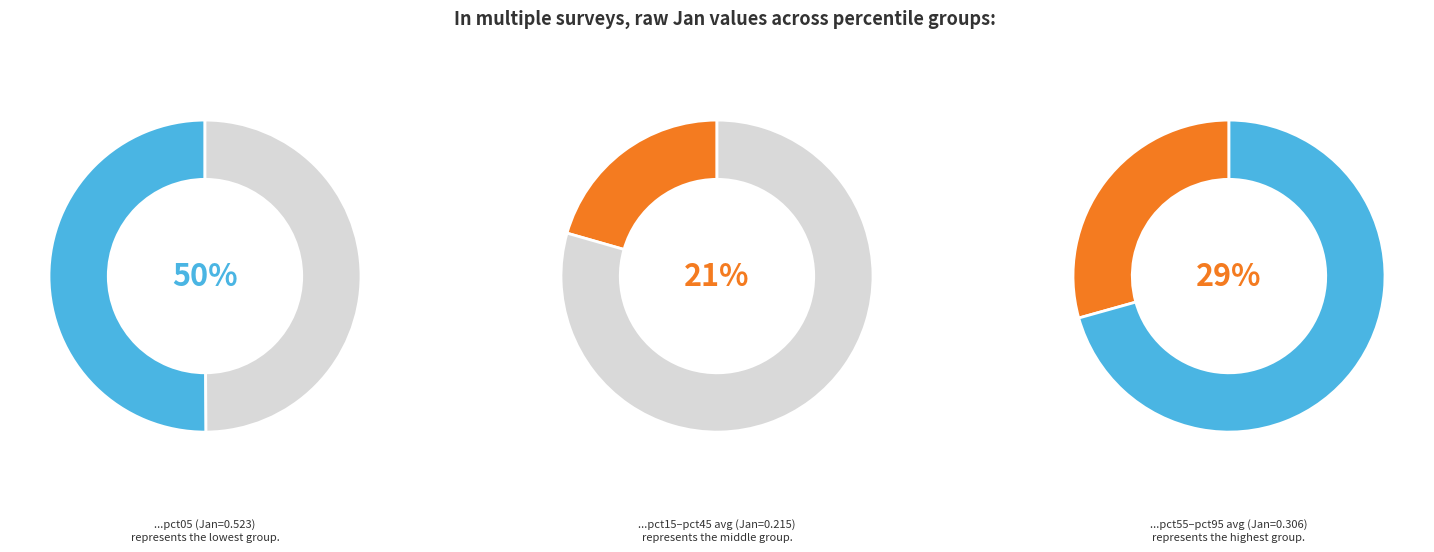

What portion of the pie excludes pct65?

92.8%